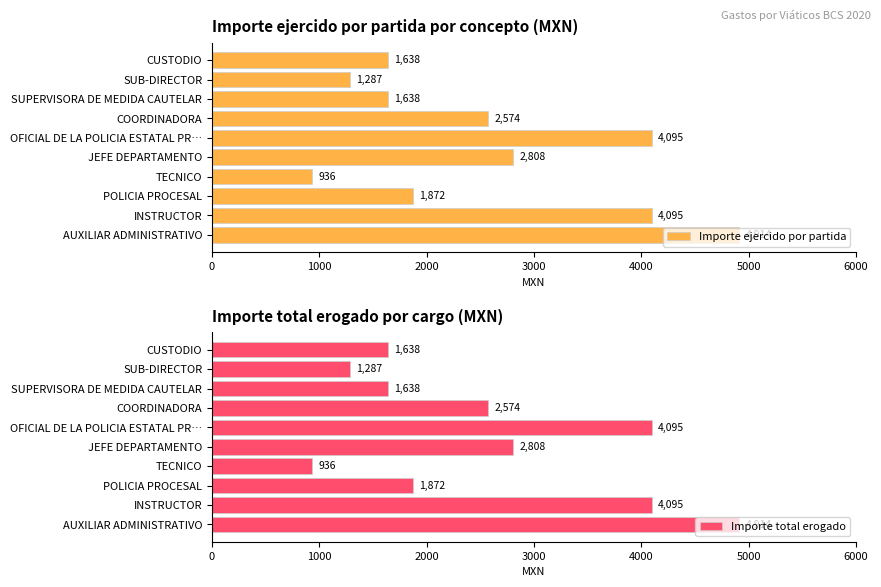

At which label does Importe ejercido por partida reach its peak?

AUXILIAR ADMINISTRATIVO